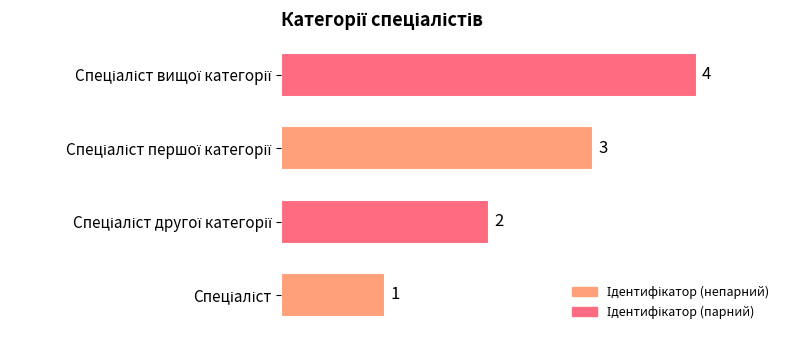

How many bars are there in total?

4